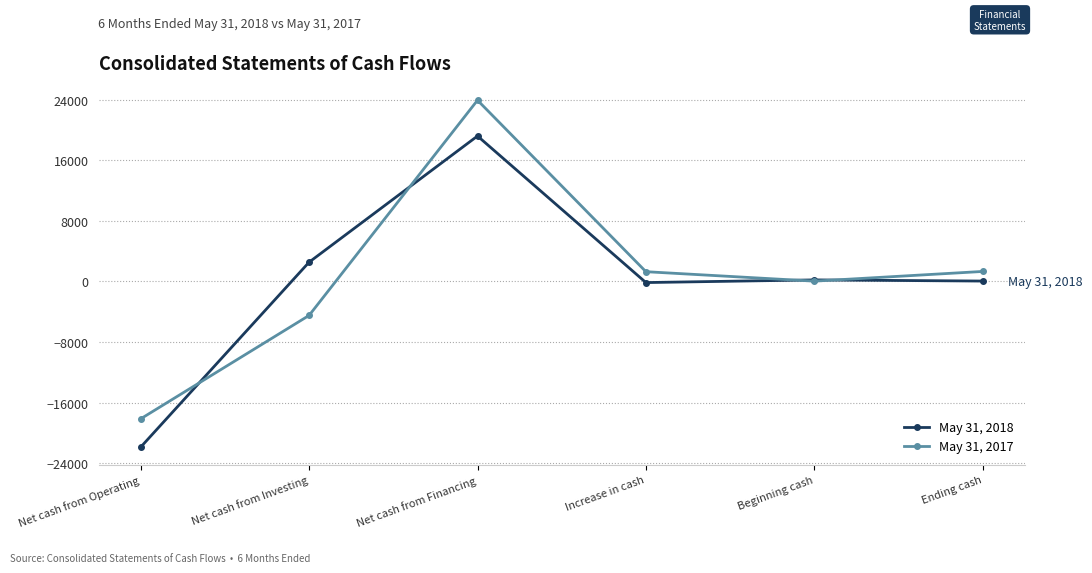

Which series has the widest spread of values?

May 31, 2017